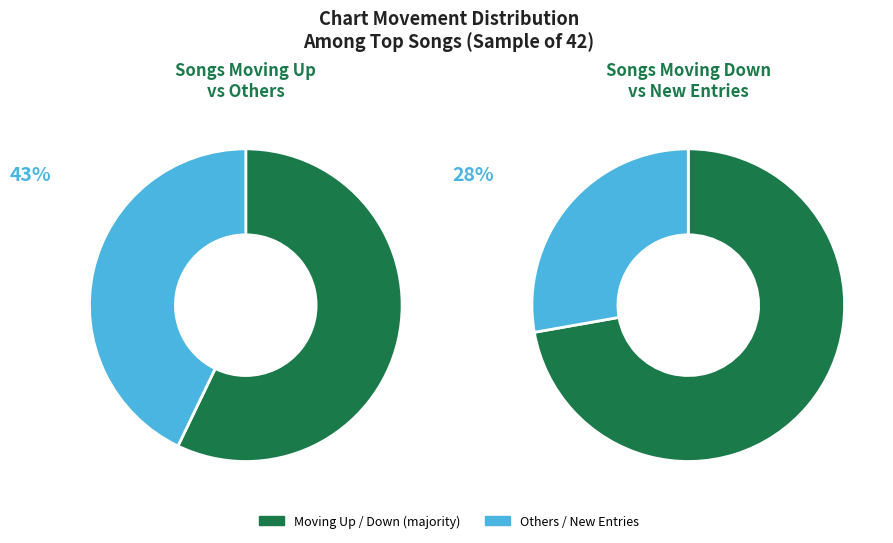

To the nearest percent, what percentage of the pie is up?

57%